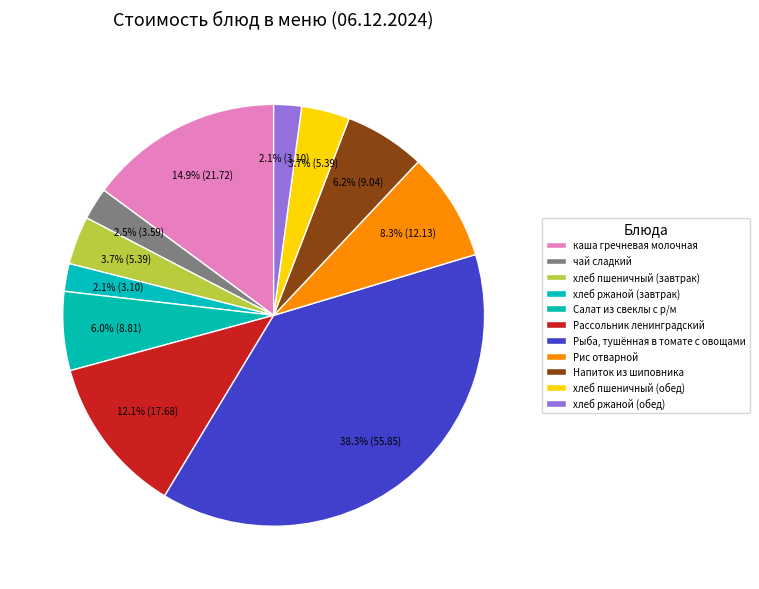

How many slices are in this pie chart?

11